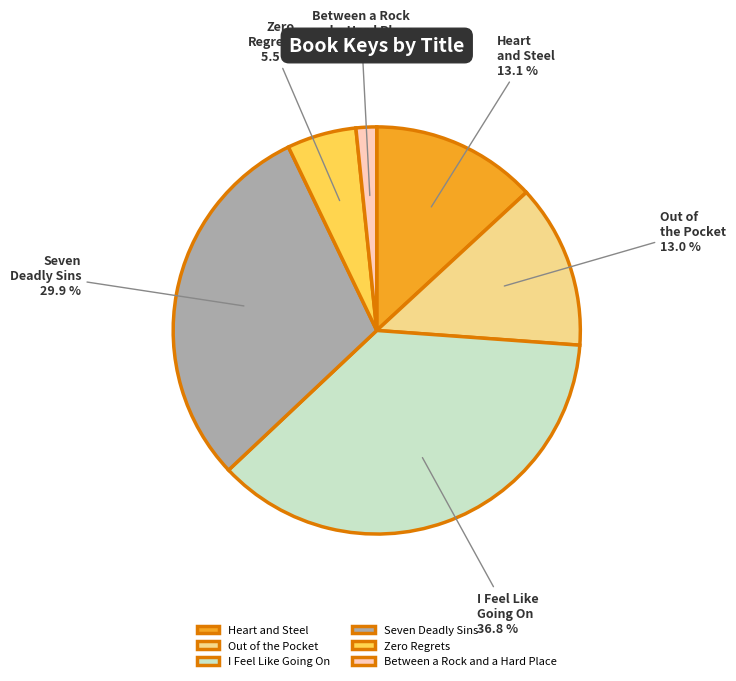

True or false: Heart and Steel accounts for 8% of the total.

False